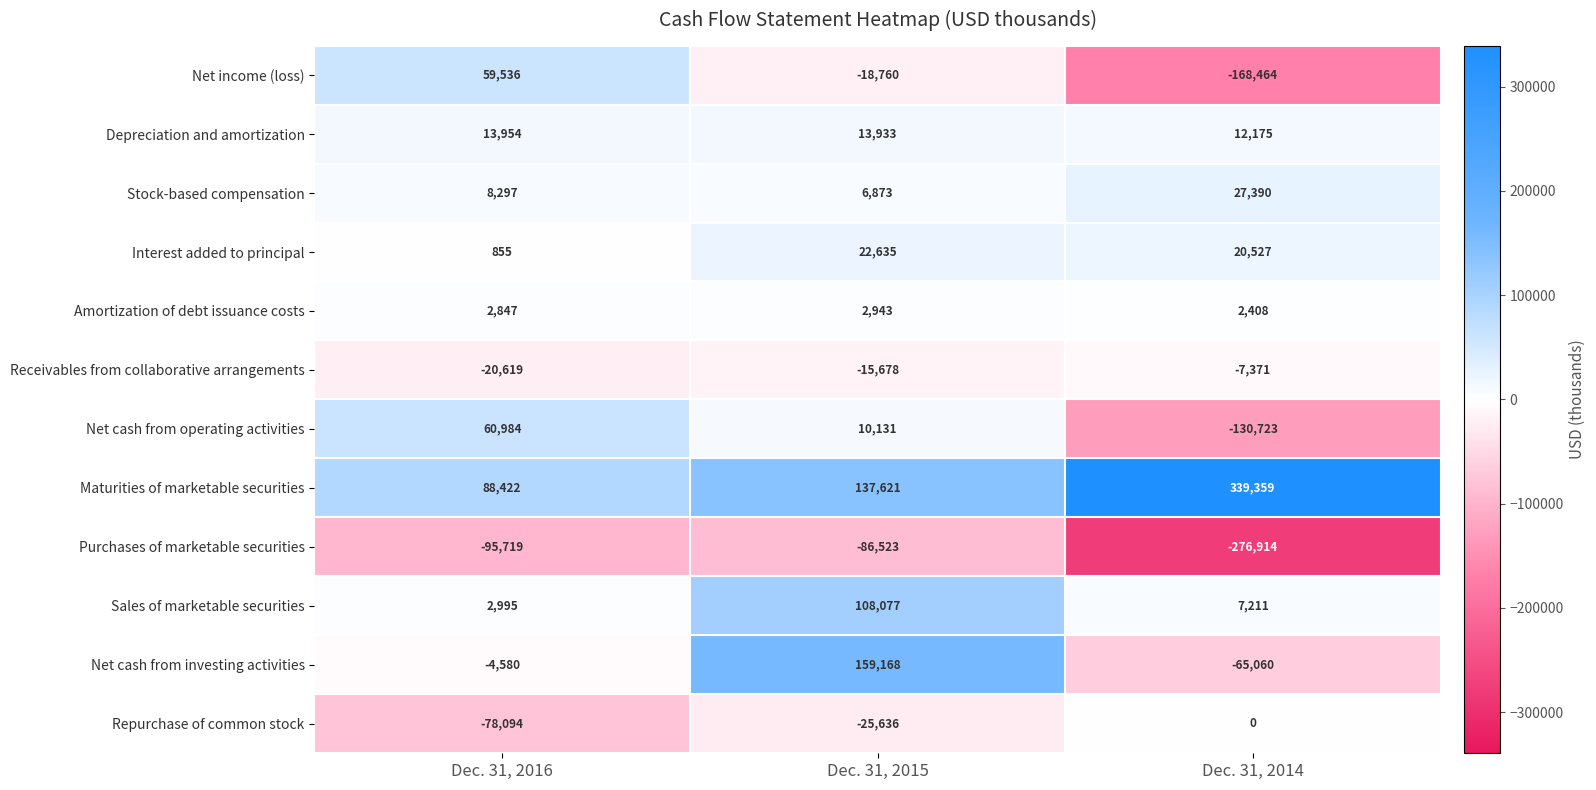

What is the lowest value of the Stock-based compensation series?

6873